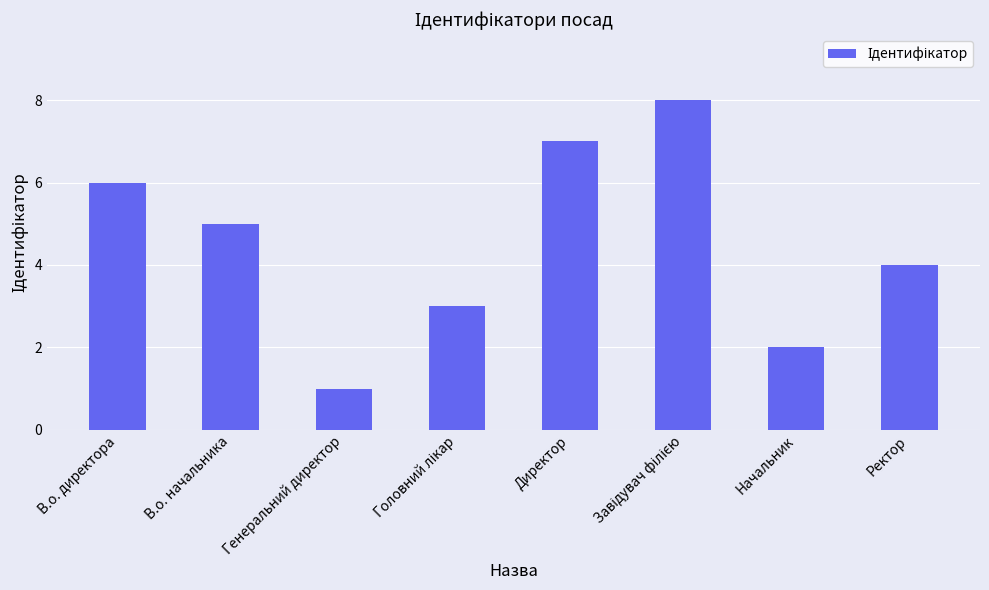

What value does the data have at В.о. директора?

6